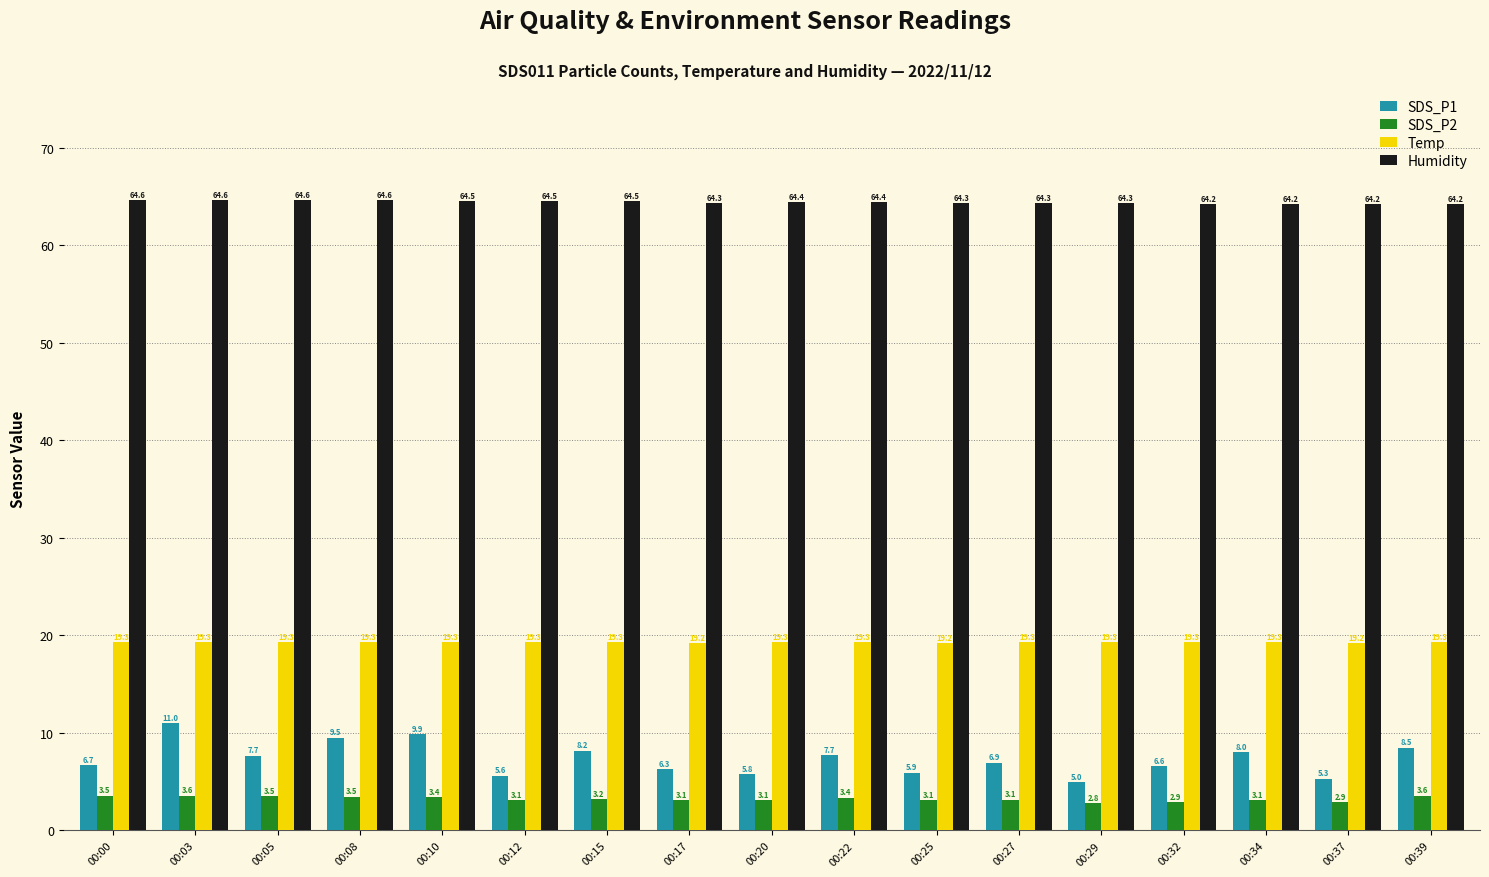

Between 00:05 and 00:27, which series saw the biggest shift?

SDS_P1